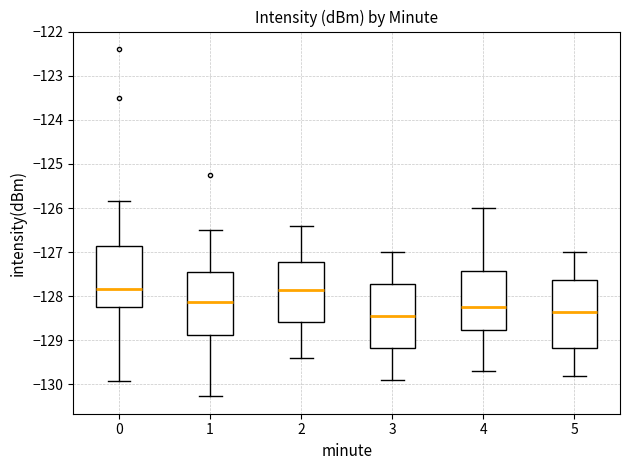

Reading left to right, read every box against the y-axis: the position of its median line, the range the box covers, and the ends of its whiskers. The values are not printed on the chart, so give them approximately, as read against the axis.

0: median -127.8, box -128.3 to -126.9, whiskers -129.9 to -125.8
1: median -128.1, box -128.9 to -127.4, whiskers -130.3 to -126.5
2: median -127.8, box -128.6 to -127.2, whiskers -129.4 to -126.4
3: median -128.4, box -129.2 to -127.7, whiskers -129.9 to -127.0
4: median -128.2, box -128.8 to -127.4, whiskers -129.7 to -126.0
5: median -128.3, box -129.2 to -127.6, whiskers -129.8 to -127.0